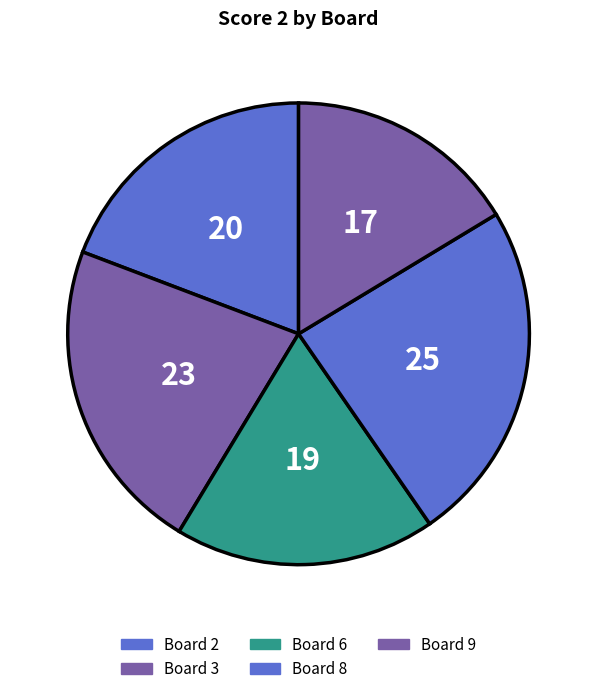

How many segments does this pie chart have?

5